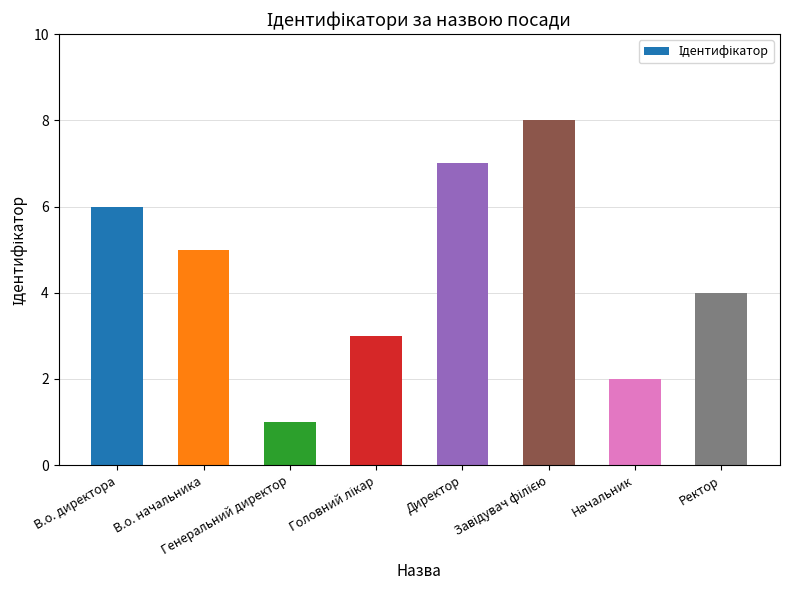

What is the greatest value displayed?

8